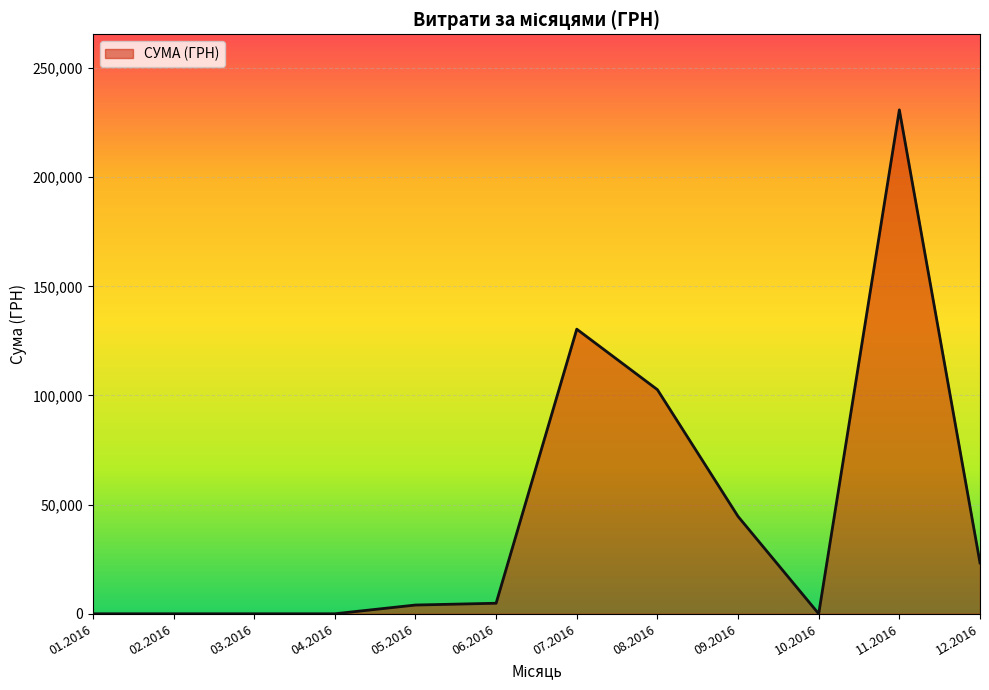

What is the change in value from 03.2016 to 07.2016?

+130383.5